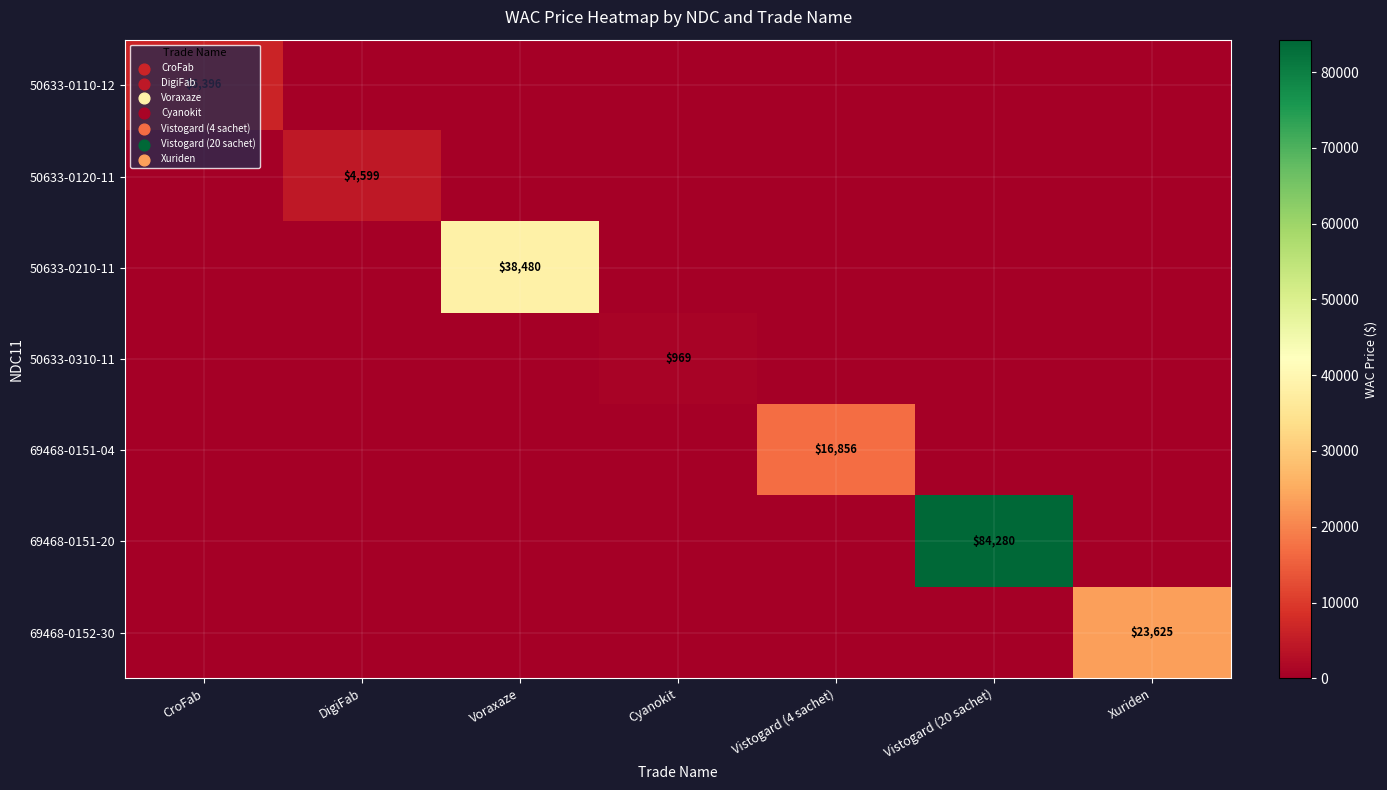

Is it true that 50633-0210-11 equals 38480 at Voraxaze?

True